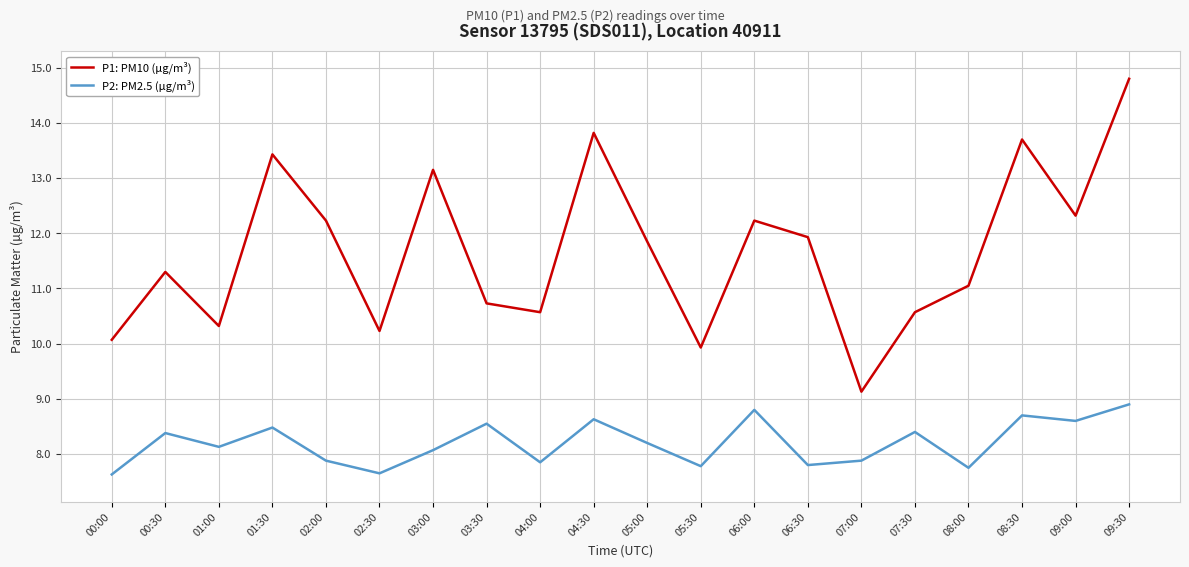

True or false: P2: PM2.5 (µg/m³) and P1: PM10 (µg/m³) intersect in this chart.

False